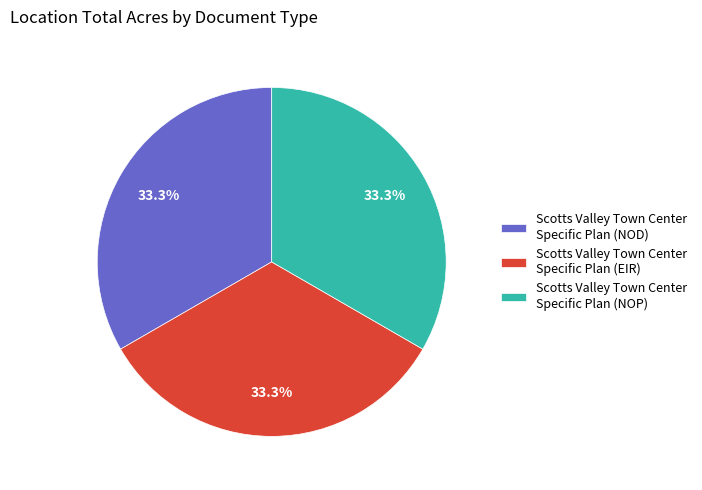

Combined, what portion of the pie is Scotts Valley Town Center Specific Plan (NOD) and Scotts Valley Town Center Specific Plan (NOP)?

66.7%